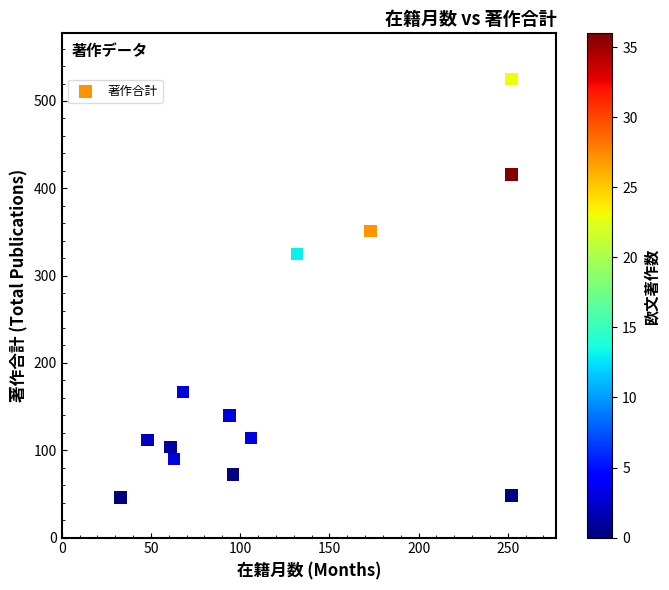

What is the range of X values (max minus min)?

219